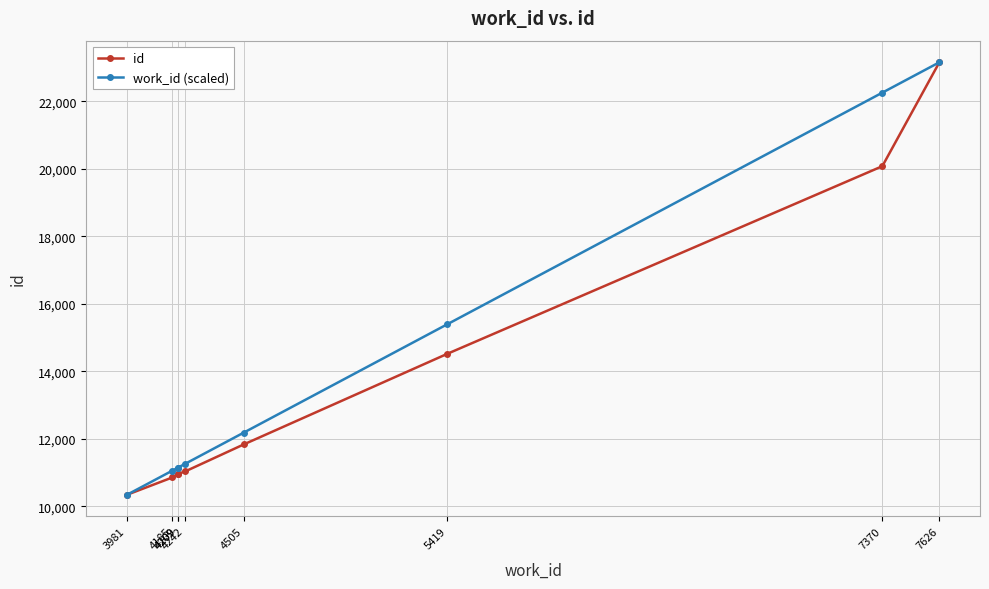

At which label does work_id (scaled) reach its minimum?

3981